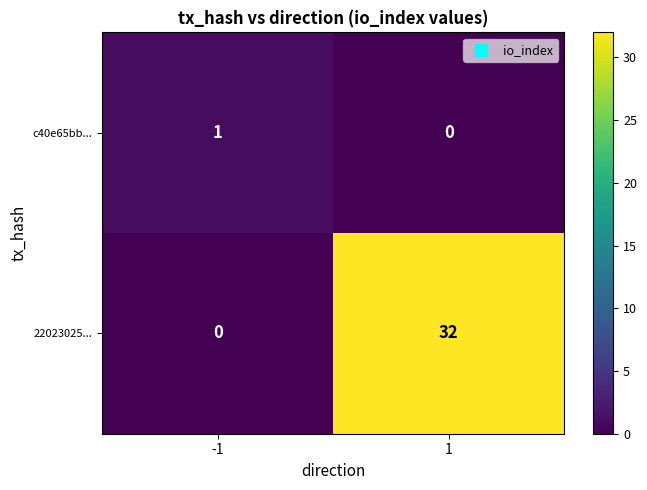

What is the sum of all 22023025... values?

32